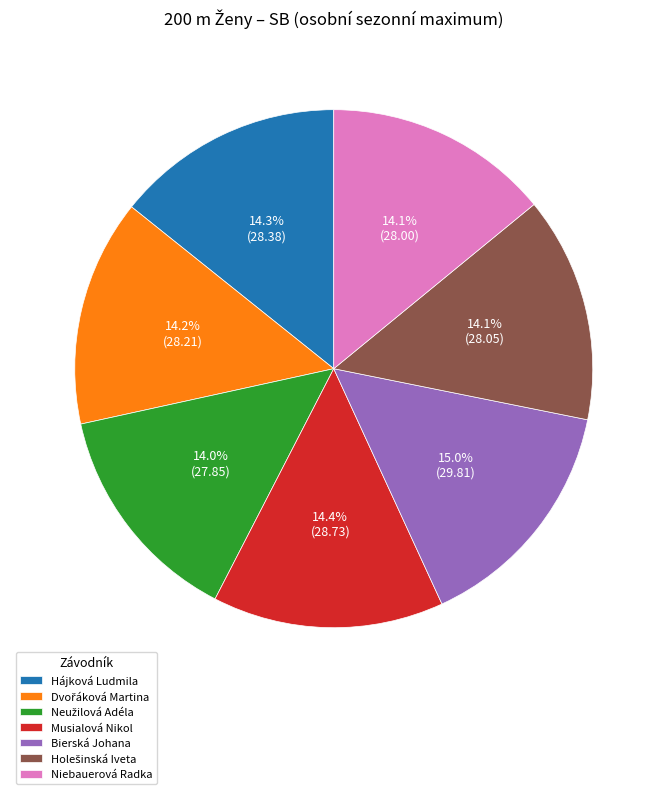

Do Musialová Nikol and Hájková Ludmila together represent more than half of the pie?

No